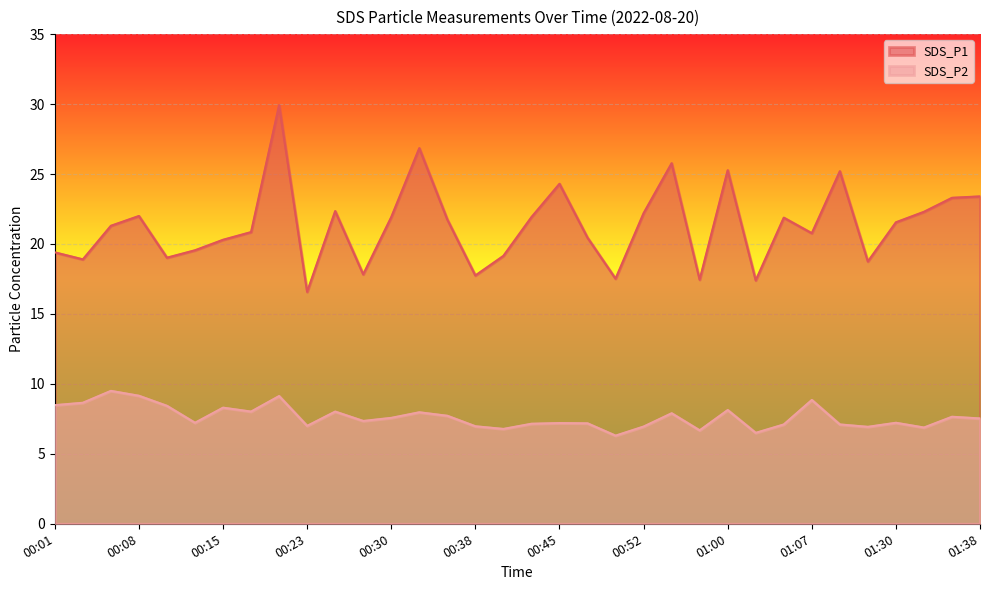

How many lines are shown in the chart?

2